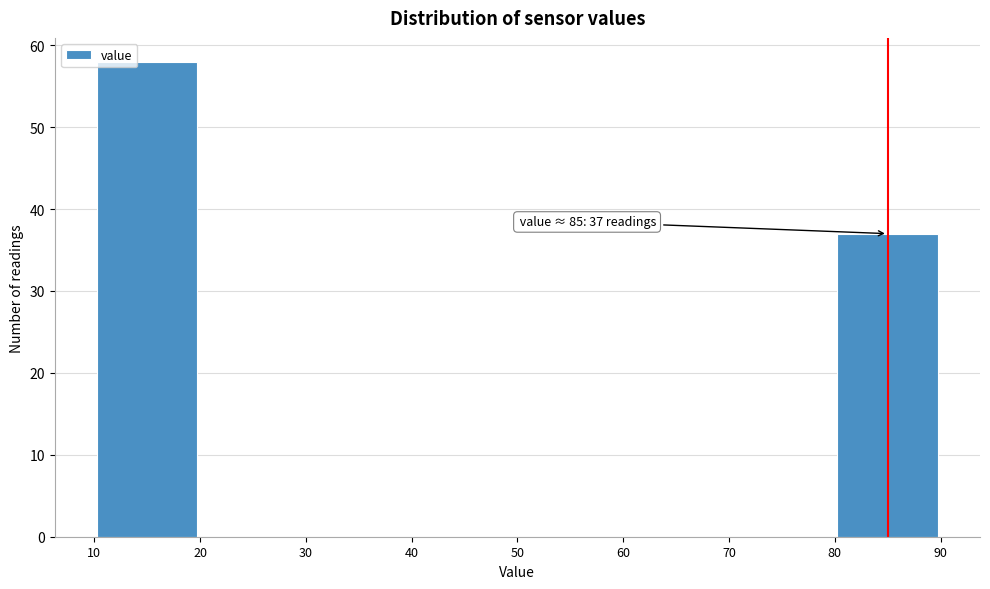

Over which range of the x-axis is the bar tallest?

10 to 20